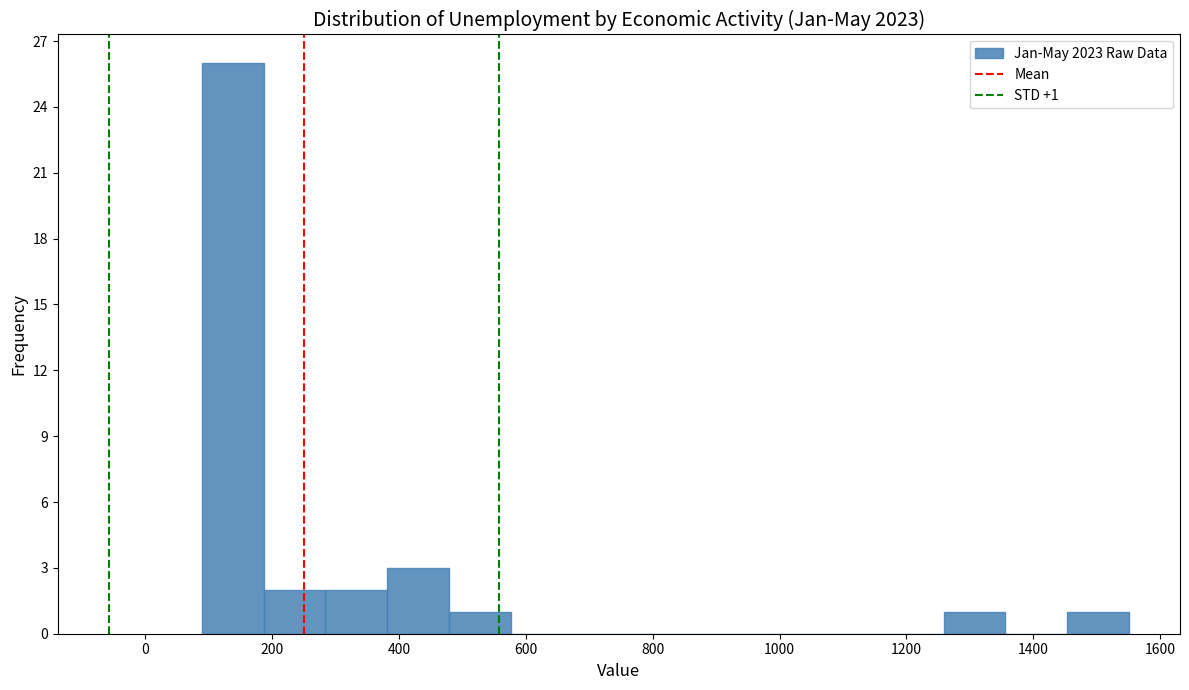

Over which range of the x-axis is the bar tallest?

80 to 180